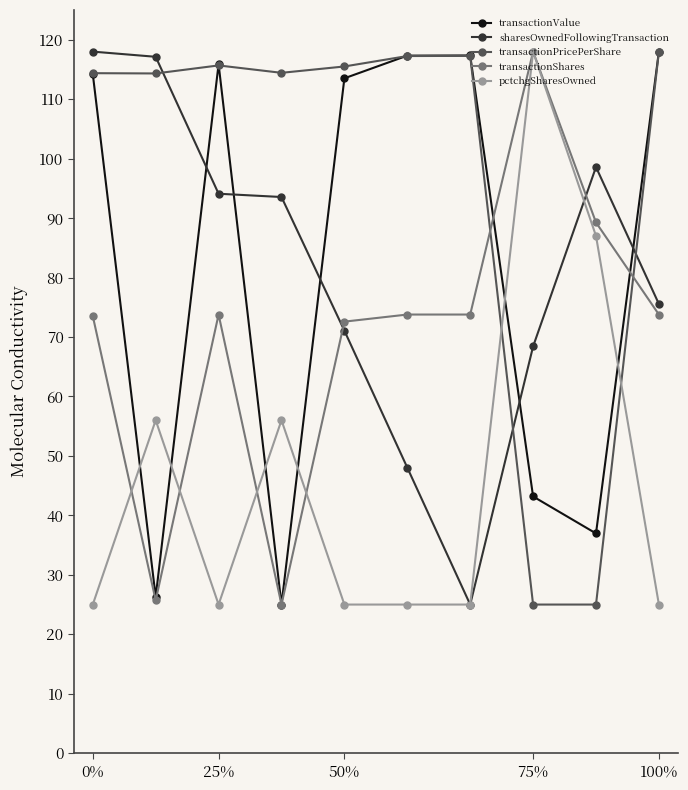

How many intersections are there between transactionValue and sharesOwnedFollowingTransaction?

5